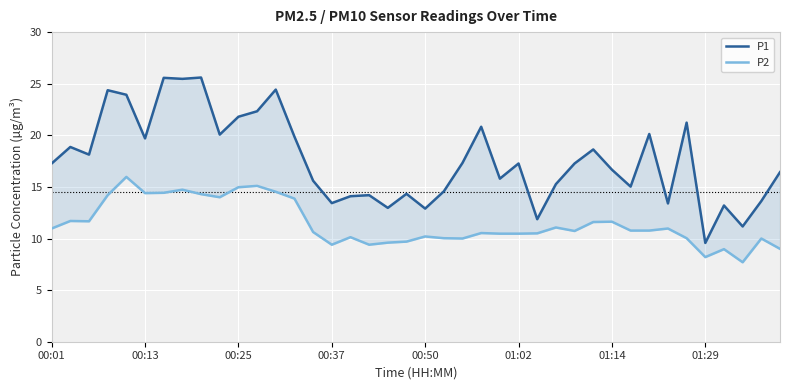

What position from the right is 01:14?

10